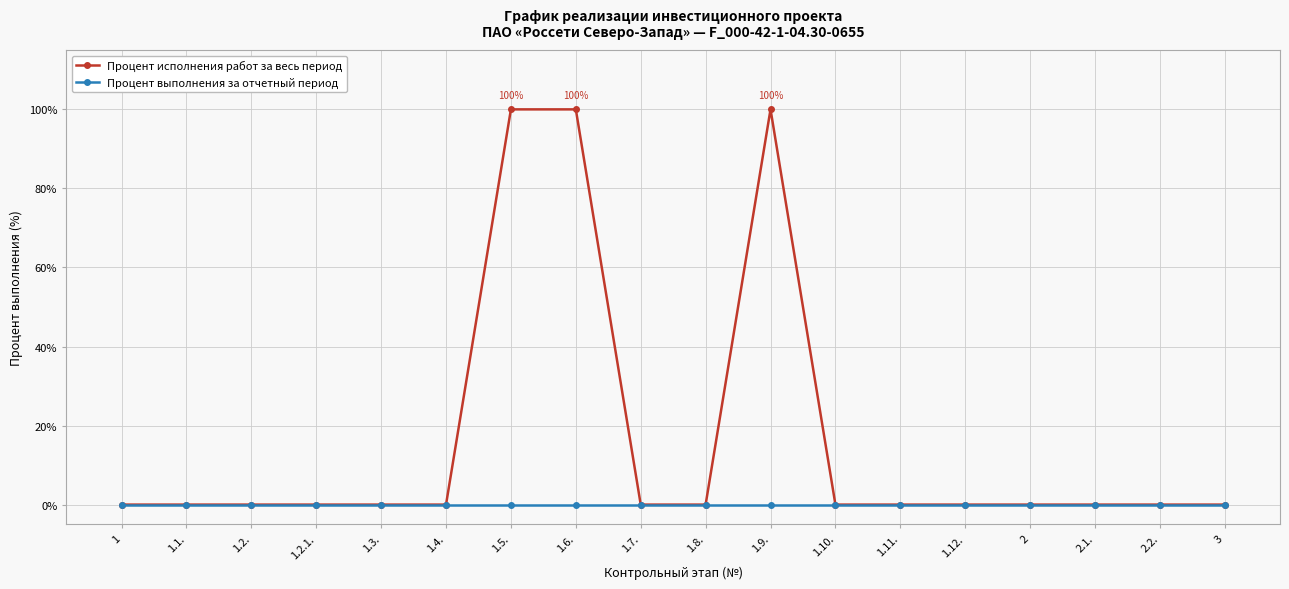

Which series has the widest spread of values?

Процент исполнения работ за весь период